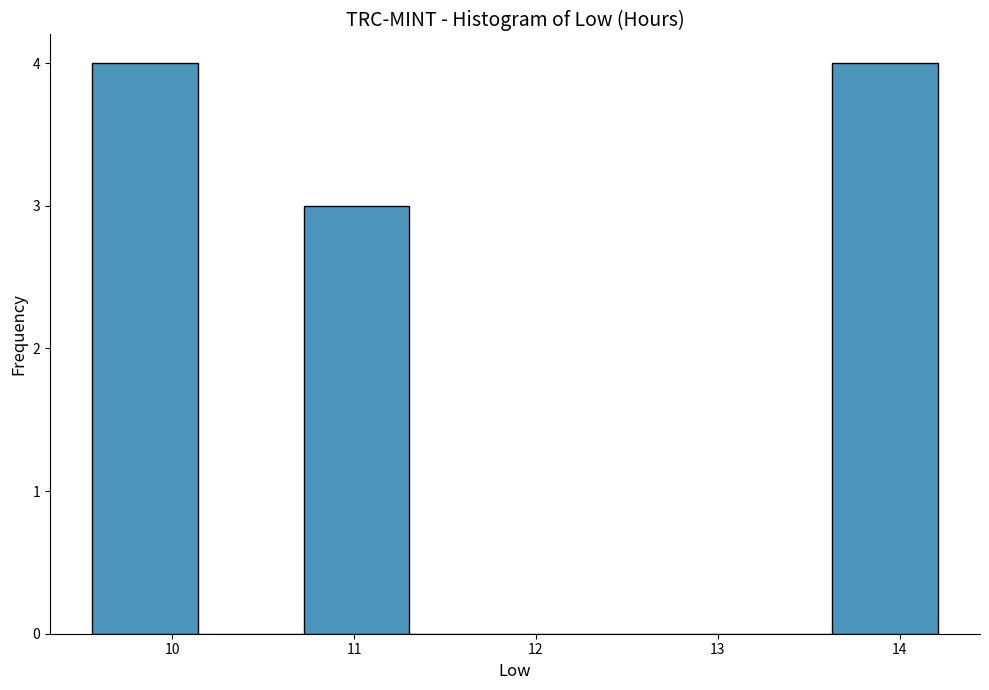

What is the height of the bar covering 10.7 to 11.3 on the x-axis? Neither the bar edges nor the heights are printed on the chart, so give them approximately, as read against the axes.

3